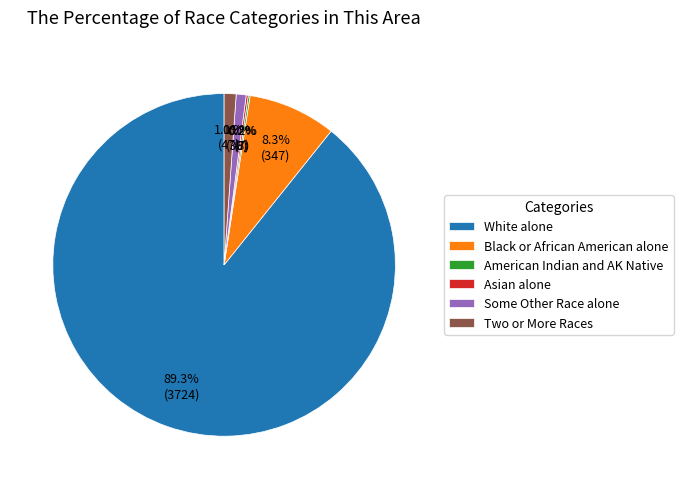

Which slice represents more than half of the pie?

White alone